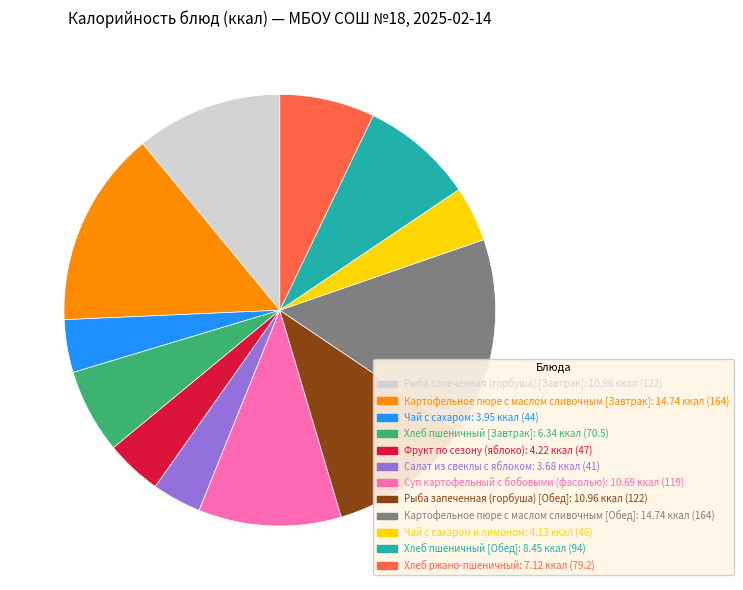

Does any single category account for the majority?

No